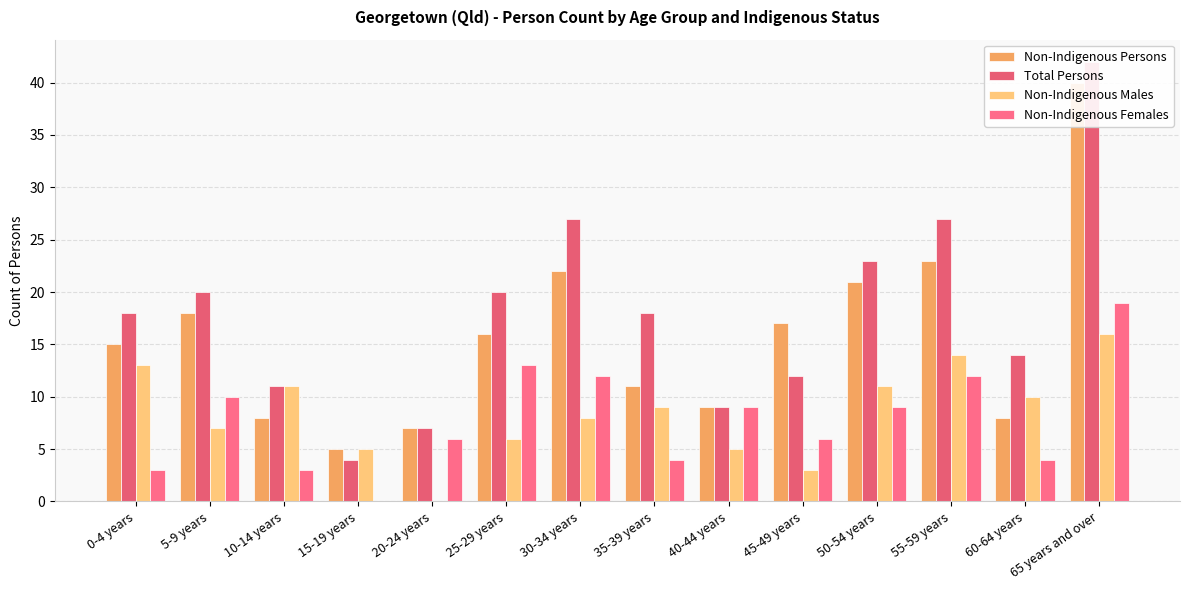

What are all the series names shown in the legend?

Non-Indigenous Persons, Total Persons, Non-Indigenous Males, Non-Indigenous Females